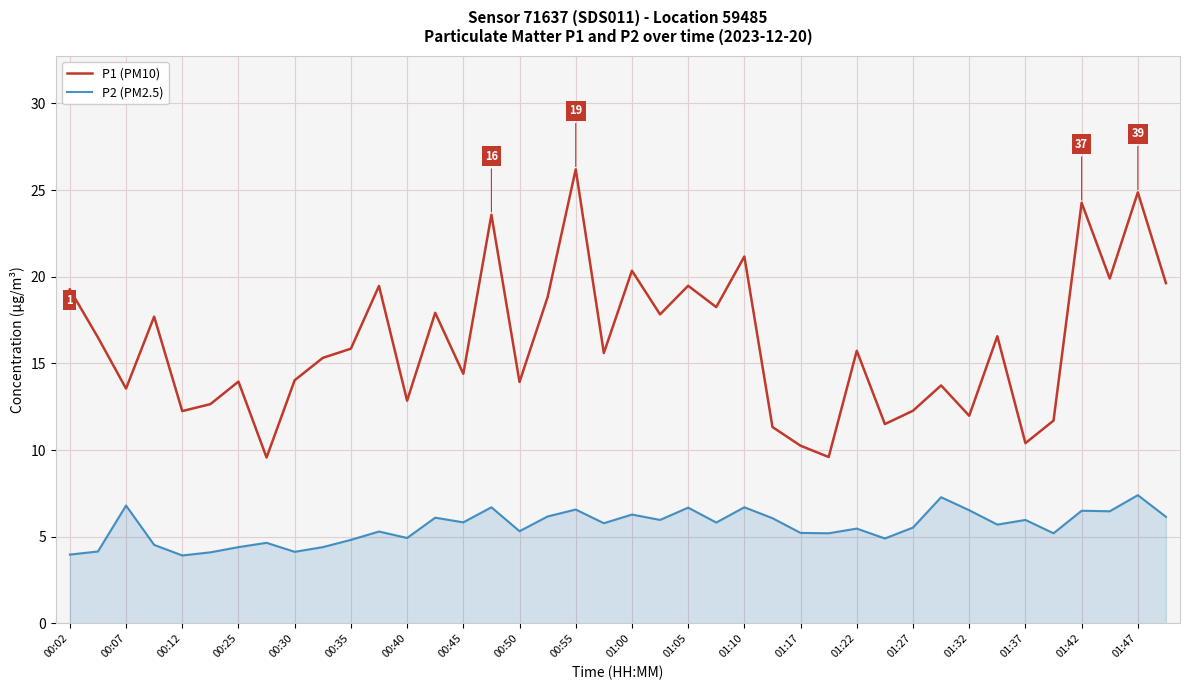

True or false: P1 (PM10) and P2 (PM2.5) intersect in this chart.

False